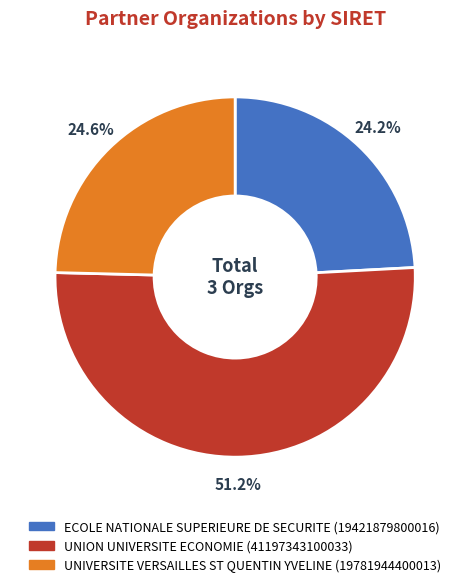

What is the majority slice?

UNION UNIVERSITE ECONOMIE